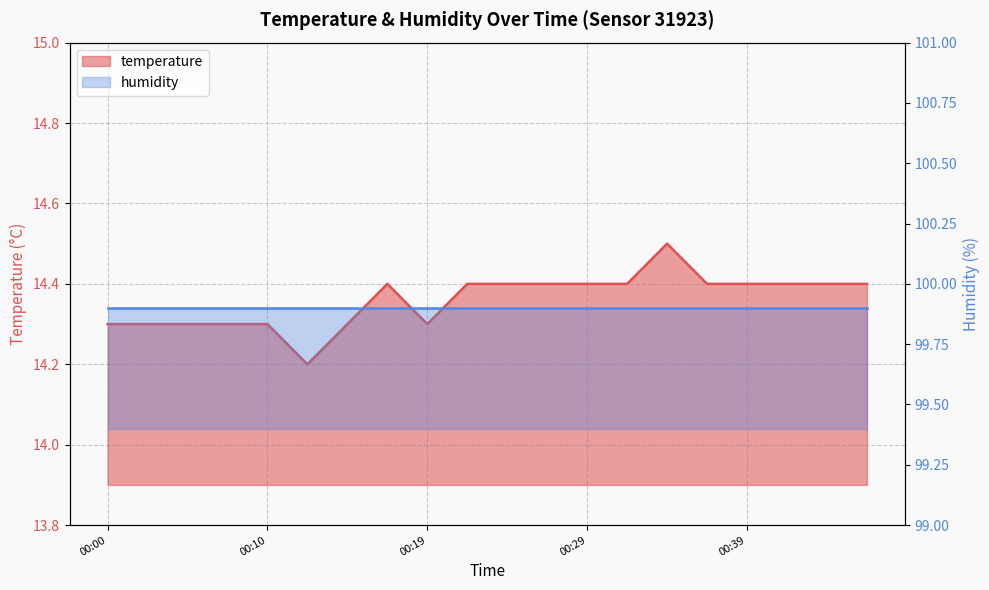

The value at 00:41 is 14.4. True or false?

True